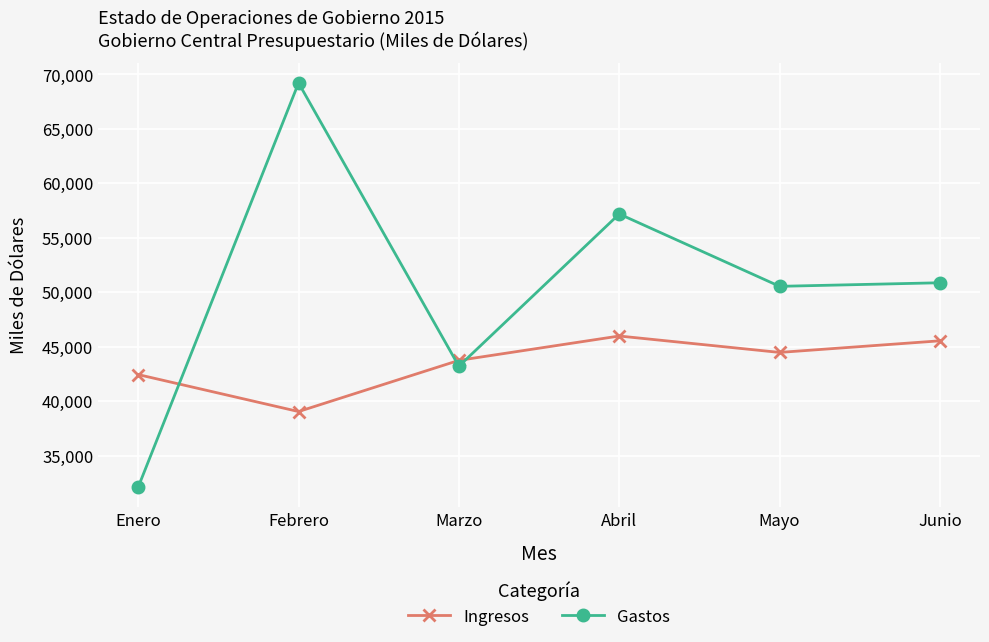

Rank the categories by Ingresos value from highest to lowest.

Abril, Junio, Mayo, Marzo, Enero, Febrero